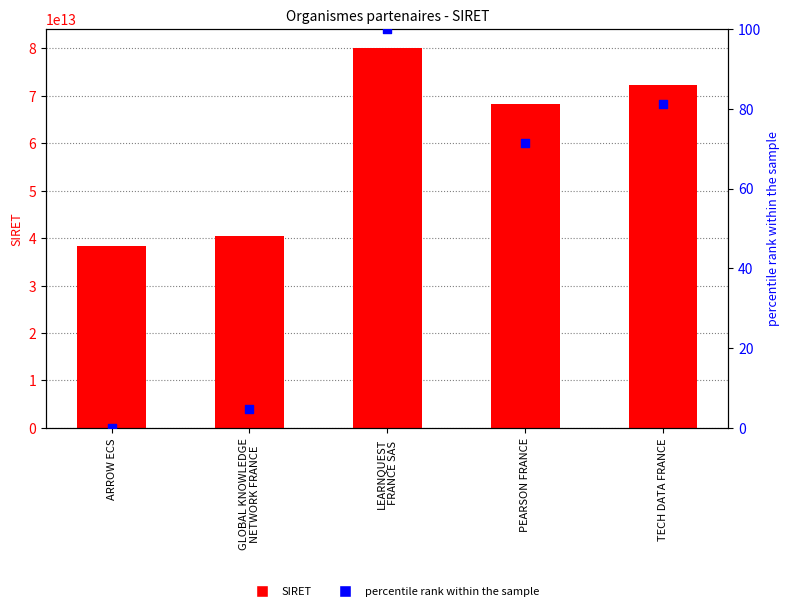

At how many categories does at least one series exceed 3697163295039?

5